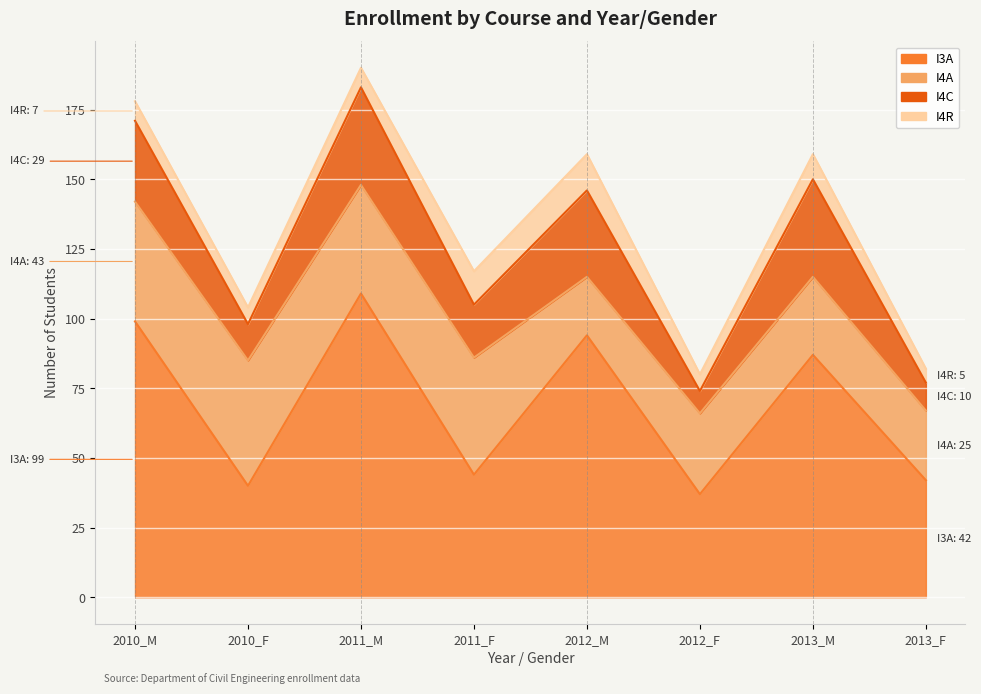

Rank the series by their maximum value, from highest to lowest.

I3A, I4A, I4C, I4R